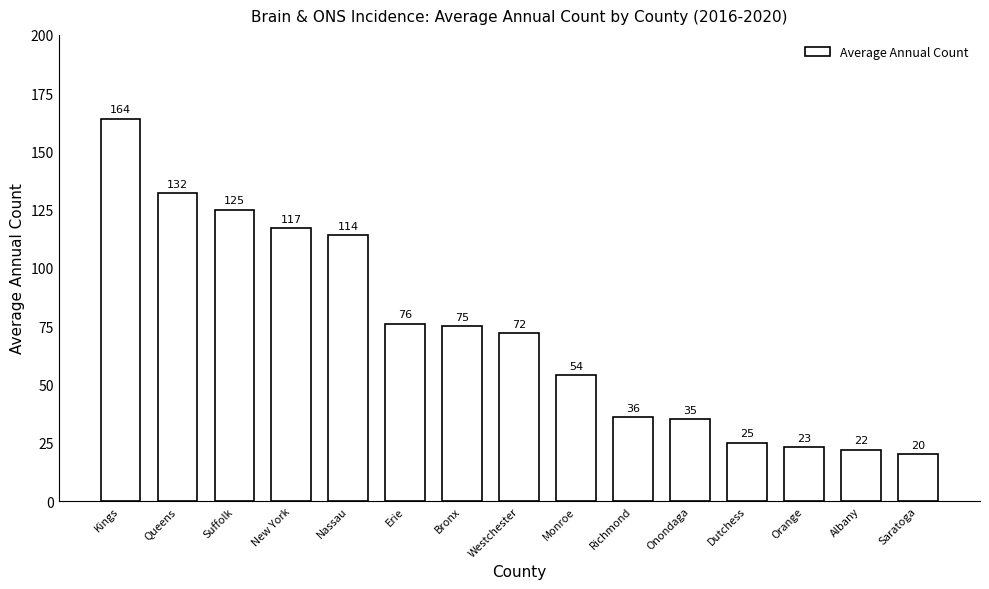

True or false: the data shows 75 at Bronx.

True